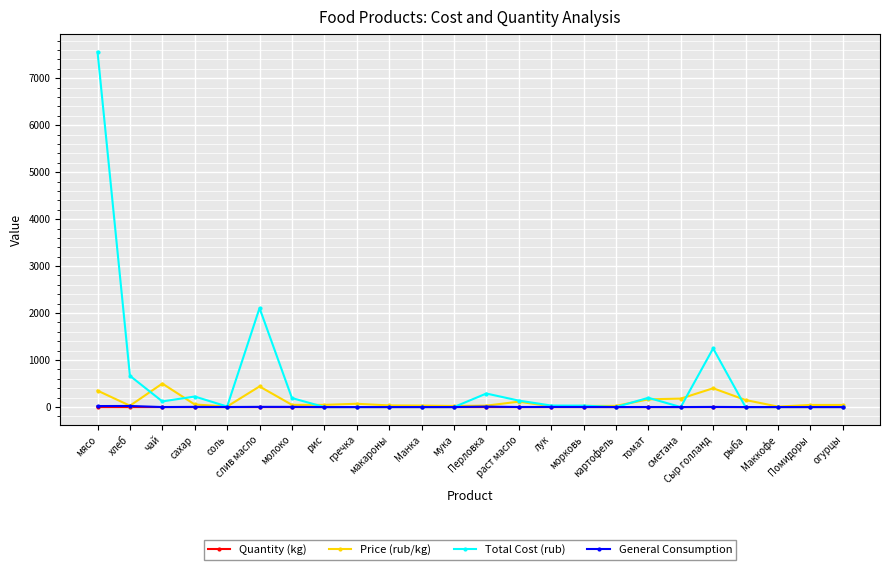

Does the chart have visible grid lines?

Yes